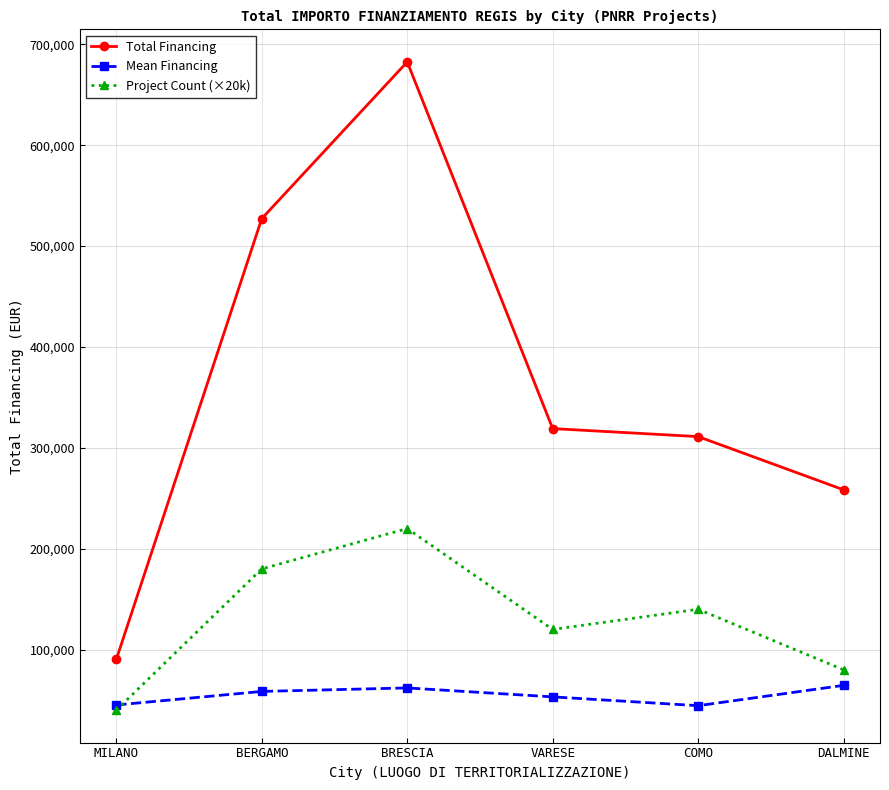

What are all the series names shown in the legend?

Total Financing, Mean Financing, Project Count (×20k)